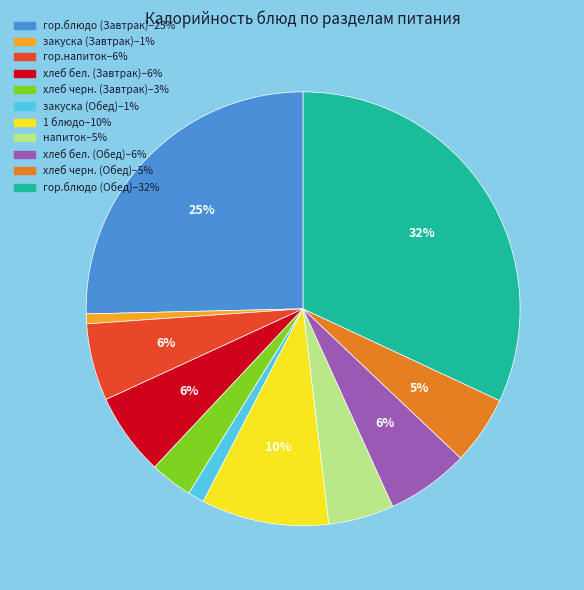

To the nearest percent, what is the average slice percentage?

9%